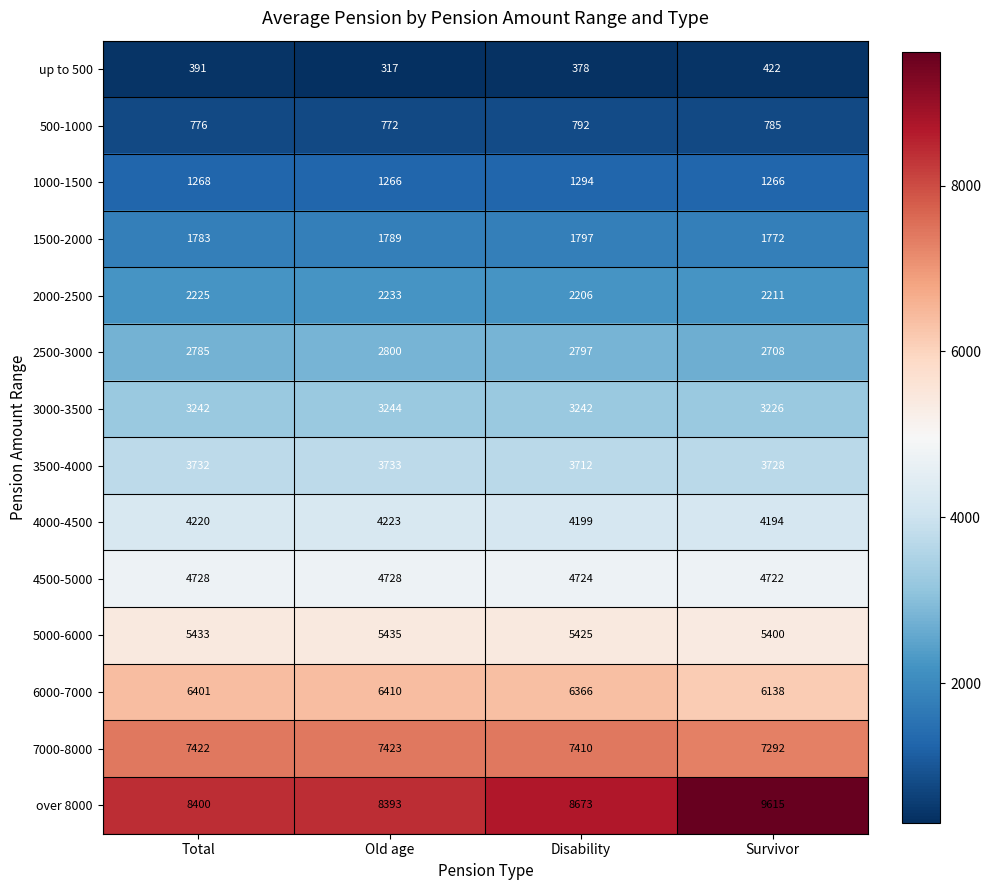

At which category does the chart reach its peak across all series?

Survivor